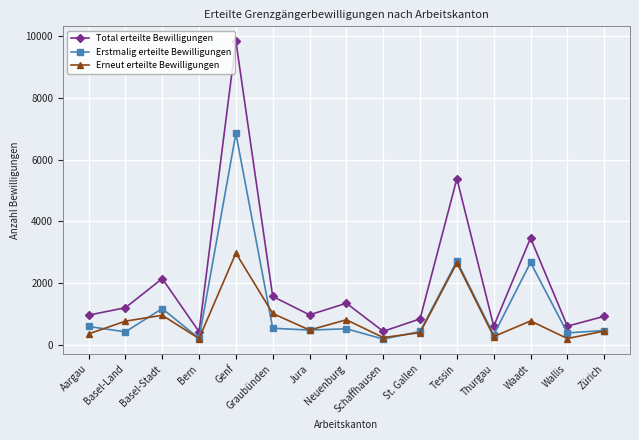

What is the lowest value of the Total erteilte Bewilligungen series?

439